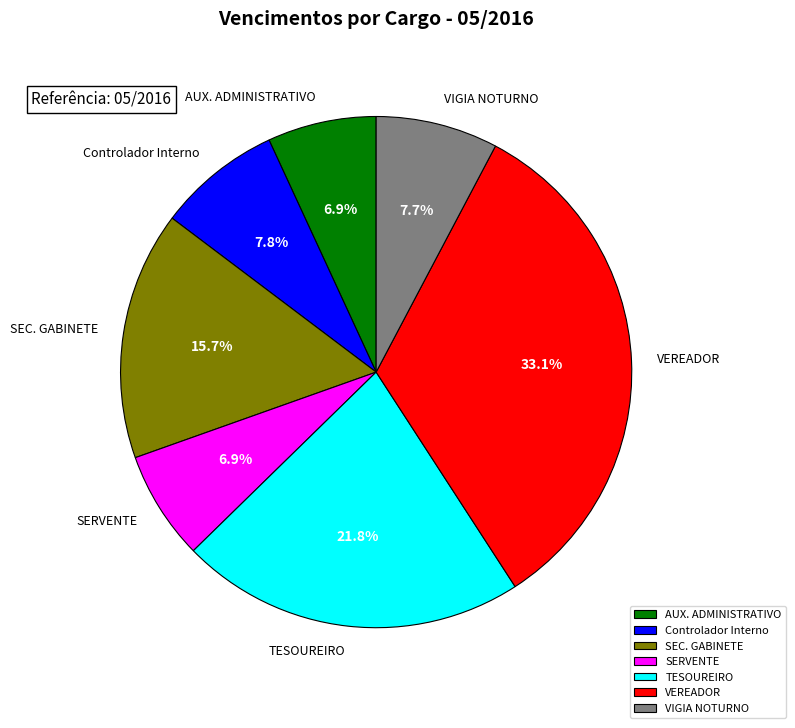

What is the smallest slice in the pie chart?

AUX. ADMINISTRATIVO